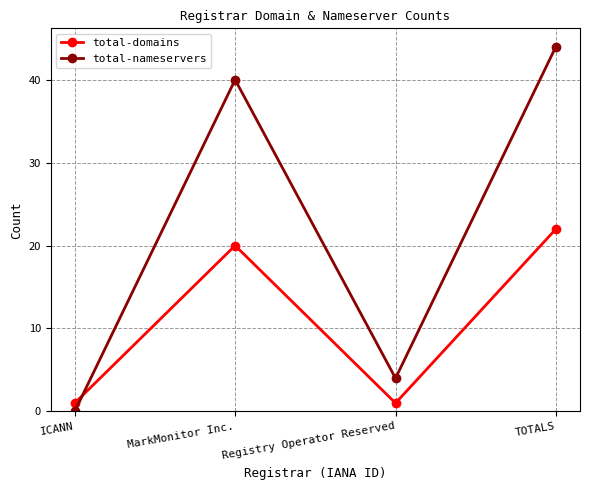

How many intersections are there between total-domains and total-nameservers?

1